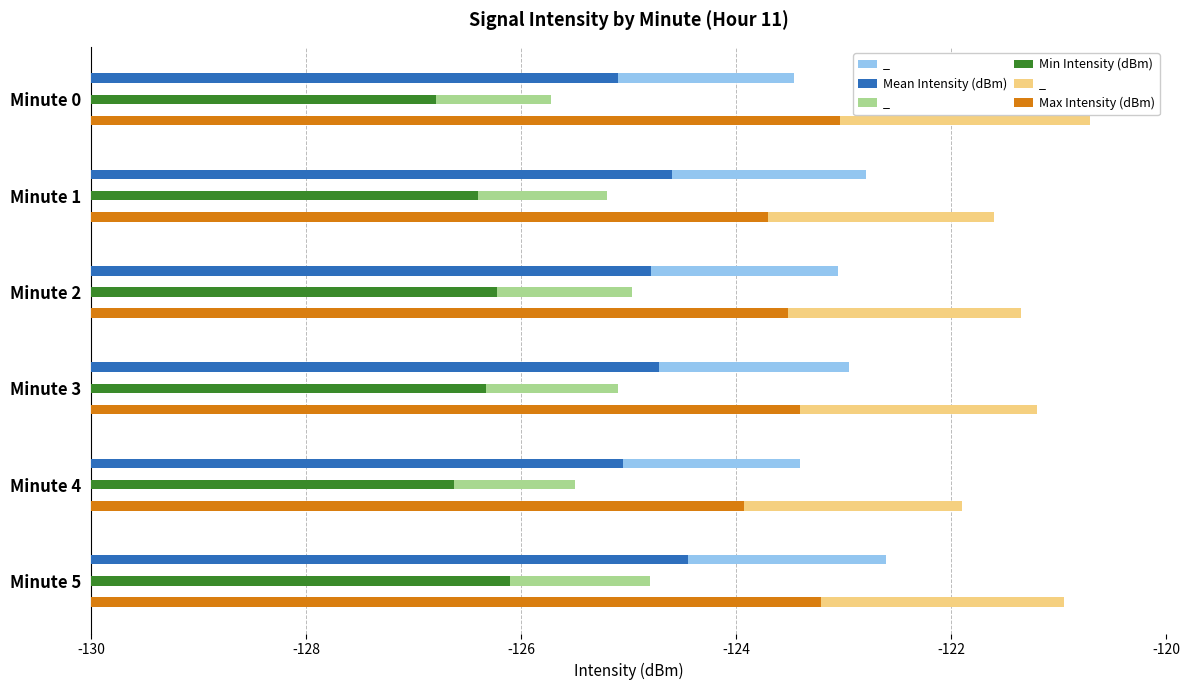

Which series has the widest spread of values?

Max Intensity (dBm)